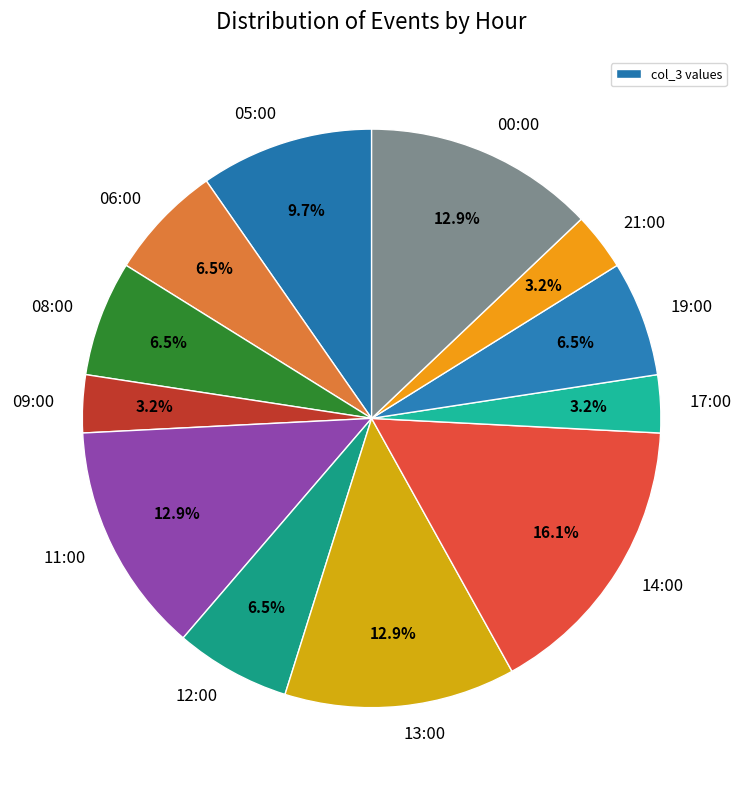

How many slices are in this pie chart?

12